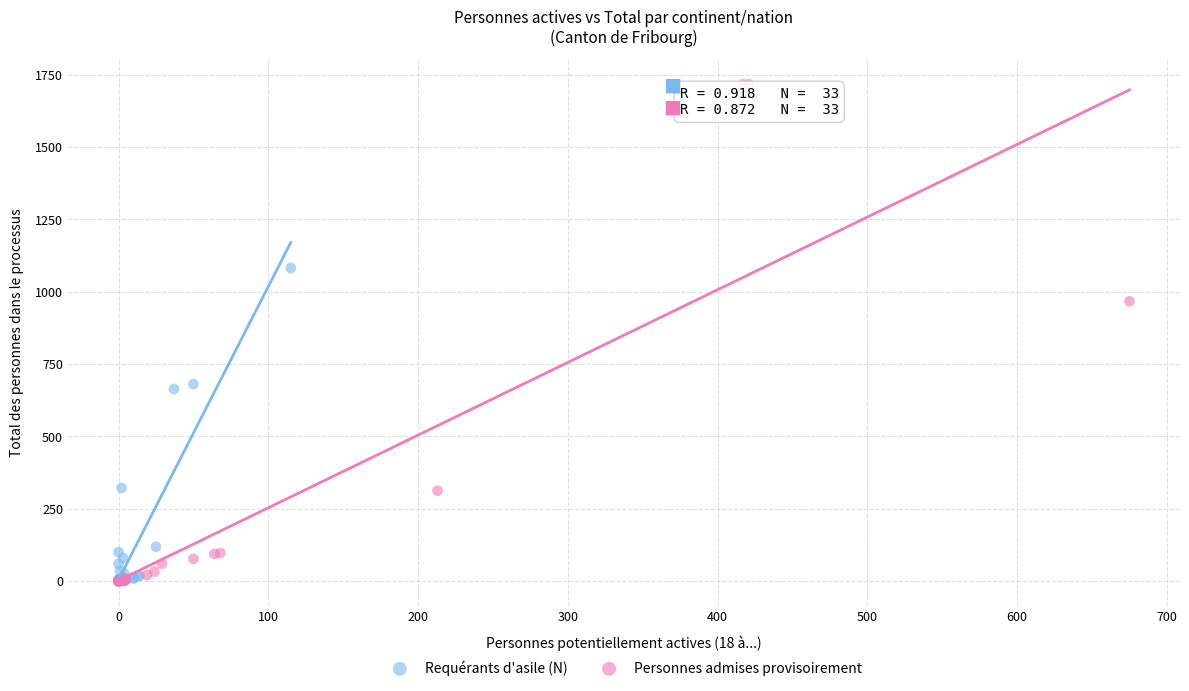

Which series contains the highest Y value?

Personnes admises provisoirement